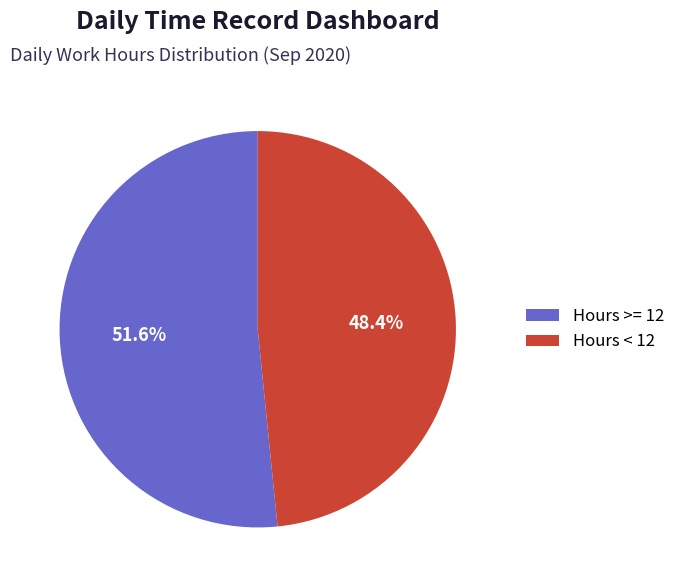

Does Hours < 12 represent more than half of the total?

No